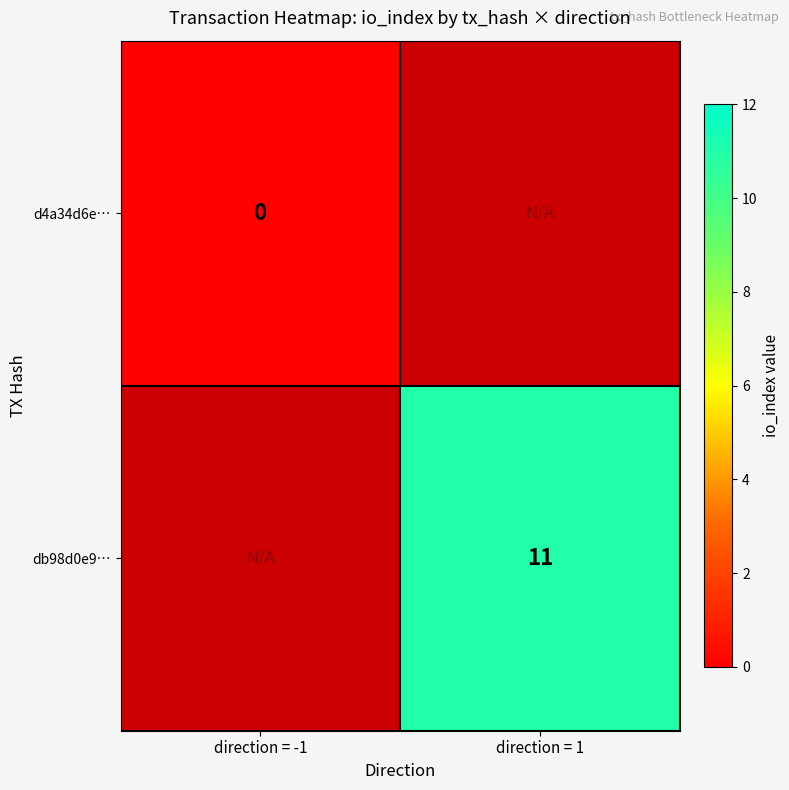

Is it true that db98d0e9… equals 11 at direction = 1?

True